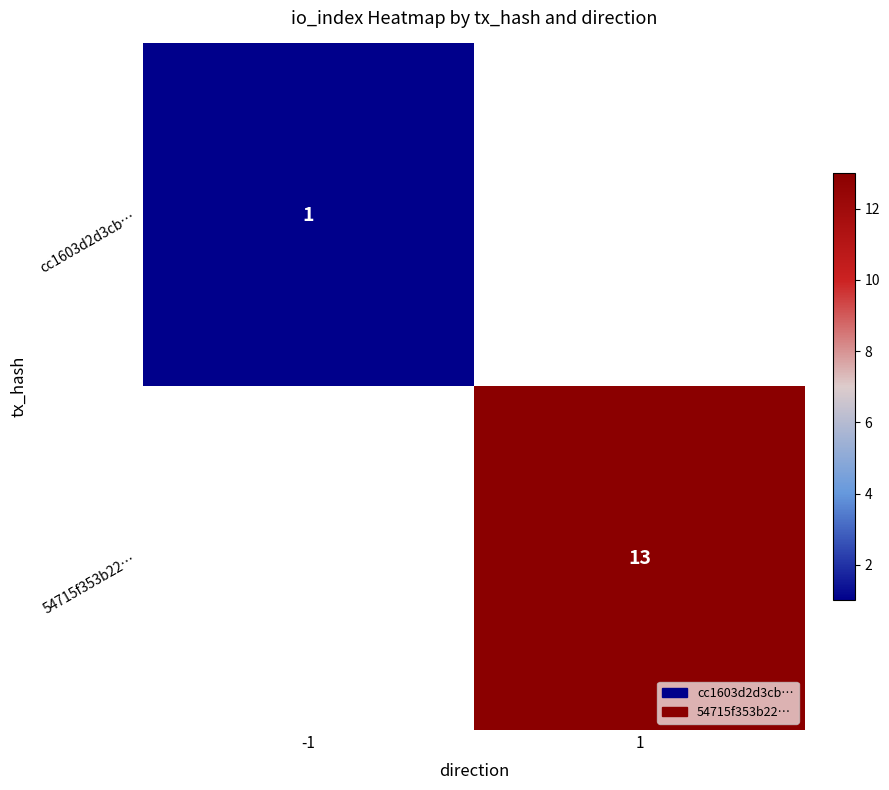

At which category does the chart reach its peak across all series?

1